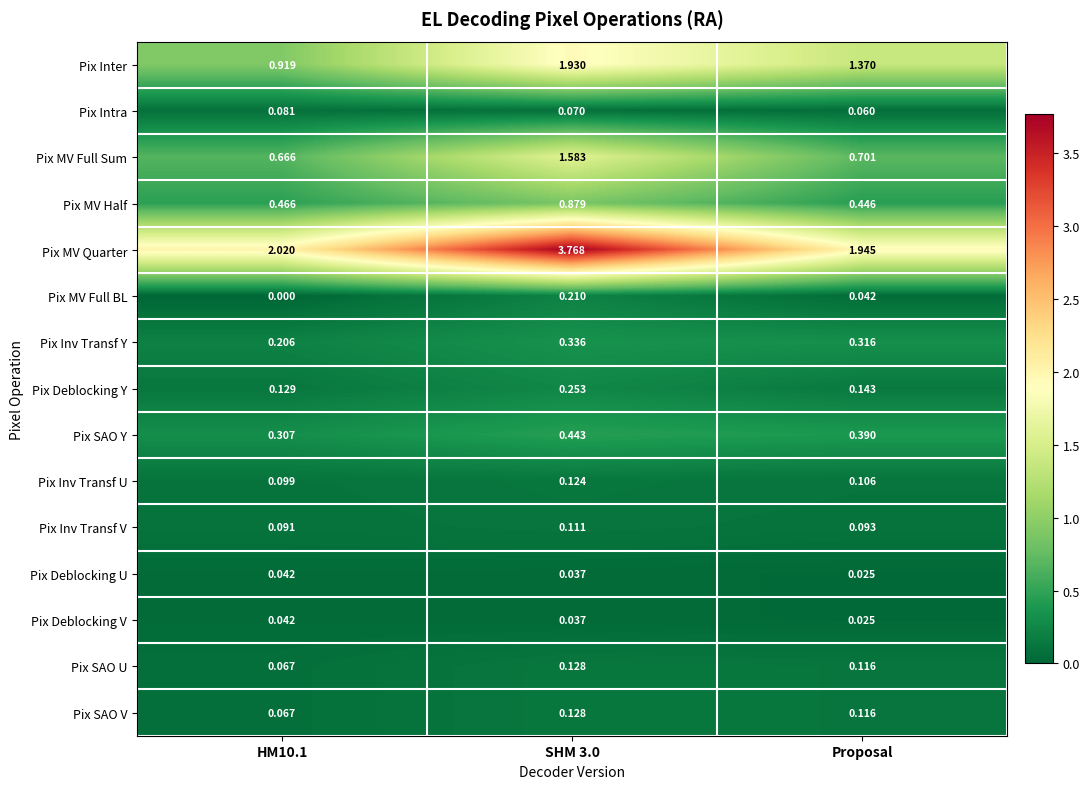

Which series has the largest total across all categories?

Pix MV Quarter